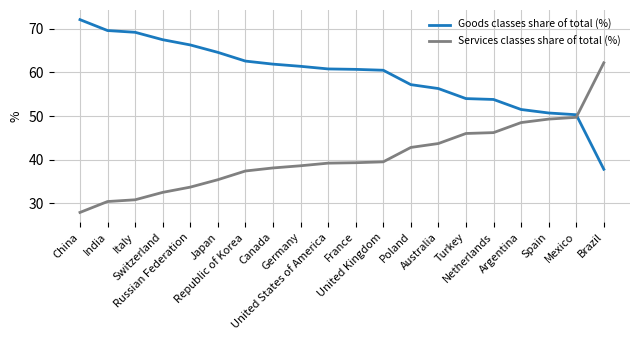

What position from the right is Japan?

15